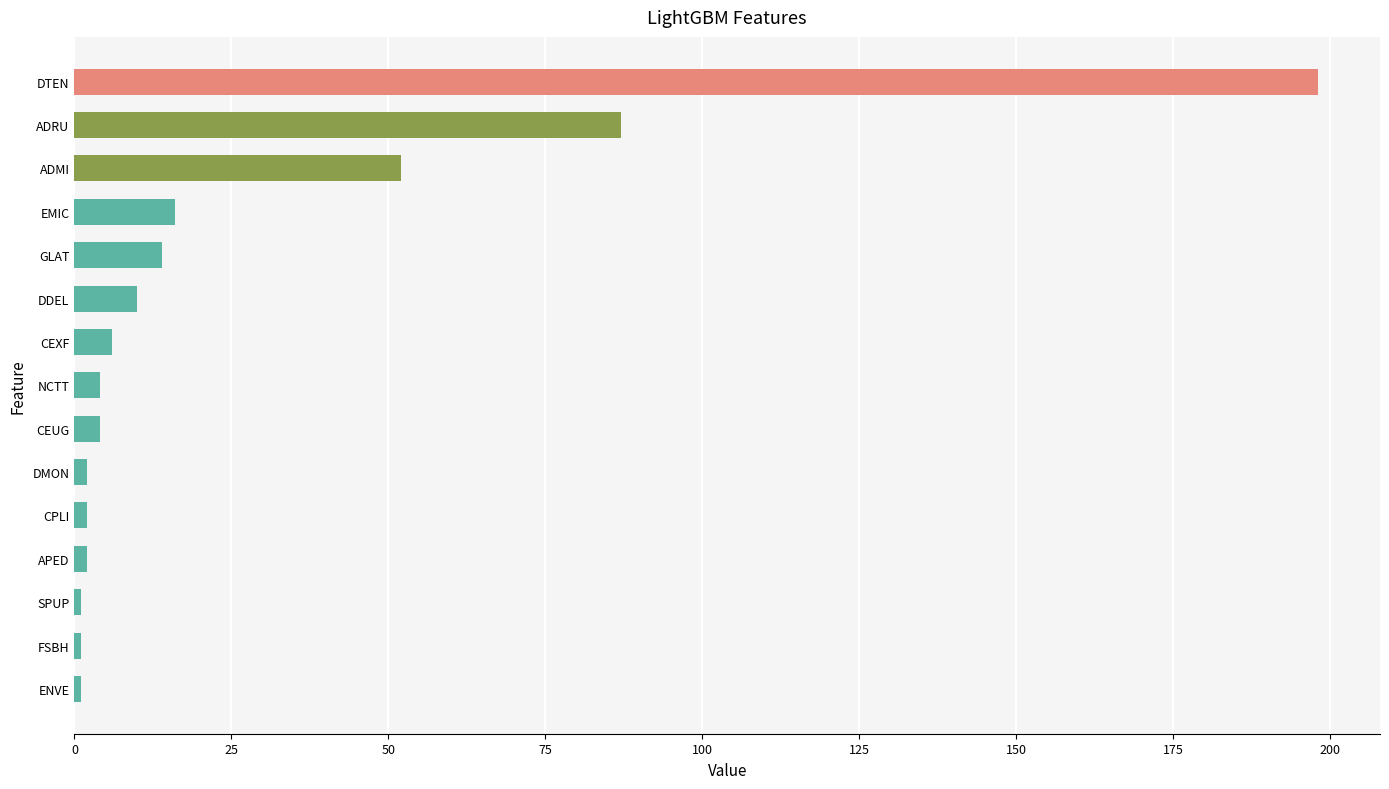

What is the average value?

27